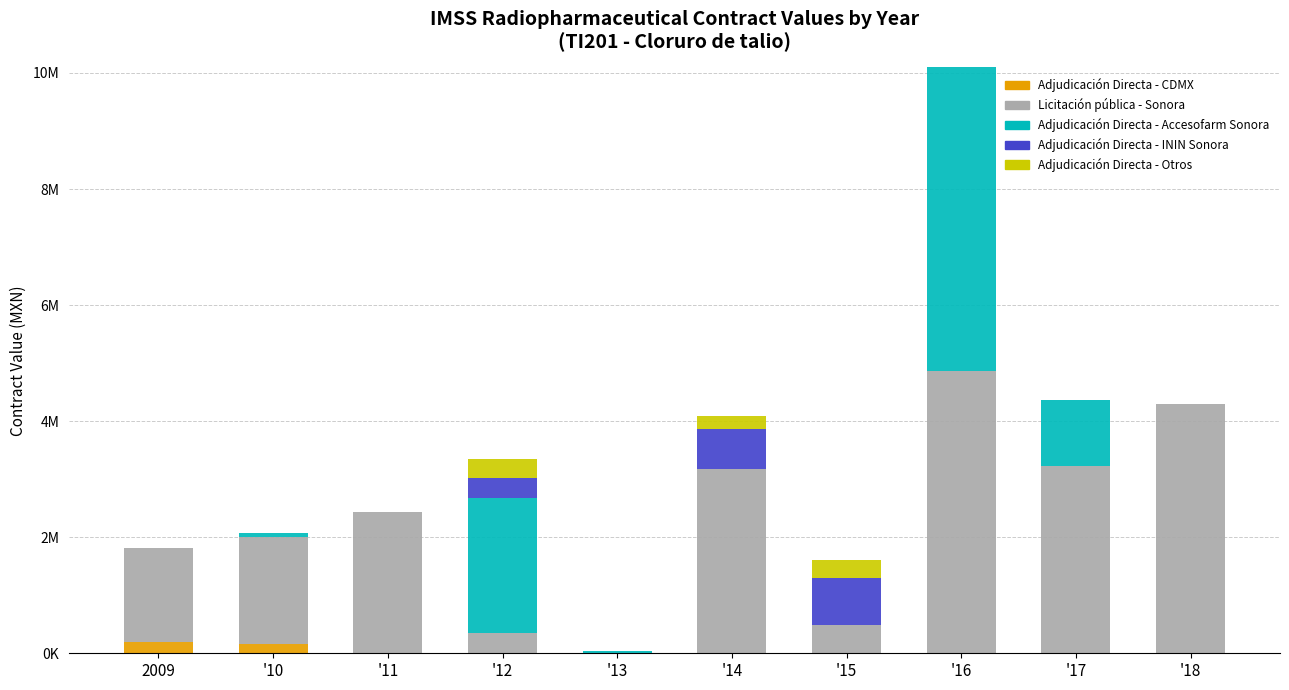

What are all the series names shown in the legend?

Adjudicación Directa - CDMX, Licitación pública - Sonora, Adjudicación Directa - Accesofarm Sonora, Adjudicación Directa - ININ Sonora, Adjudicación Directa - Otros